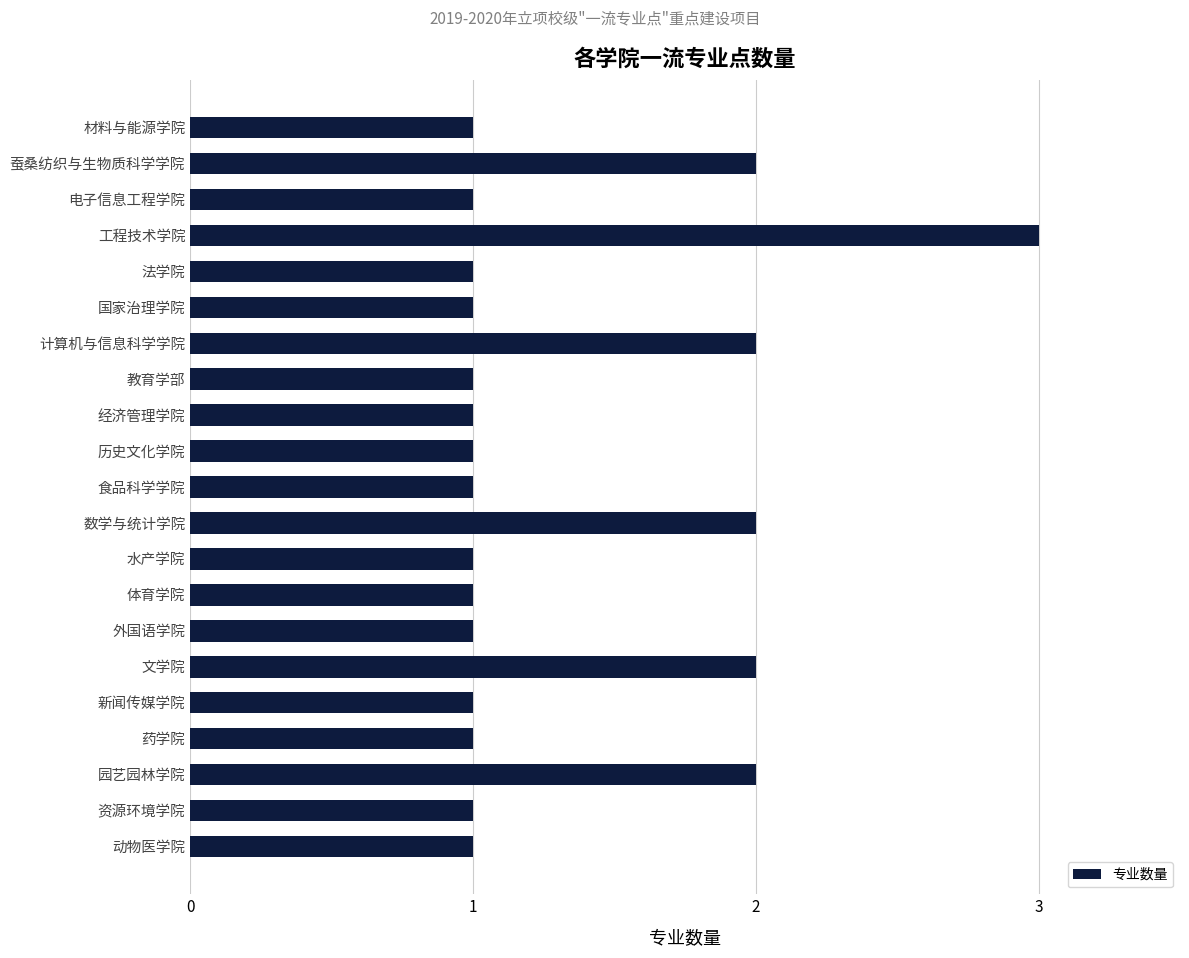

Reading bottom to top, what are all the values shown in this chart?

1	1	2	1	1	2	1	1	1	2	1	1	1	1	2	1	1	3	1	2	1